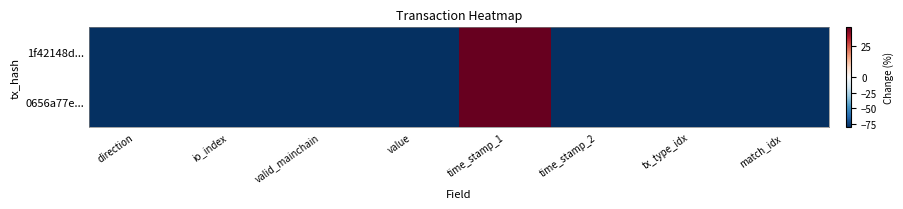

Reading right to left, list all the values displayed in this chart.

1f42148d...: match_idx=-80.0	tx_type_idx=-80.0	time_stamp_2=-80.0	time_stamp_1=40.0	value=-80.0	valid_mainchain=-80.0	io_index=-80.0	direction=-80.0
0656a77e...: match_idx=-80.0	tx_type_idx=-80.0	time_stamp_2=-80.0	time_stamp_1=40.0	value=-80.0	valid_mainchain=-80.0	io_index=-80.0	direction=-80.0